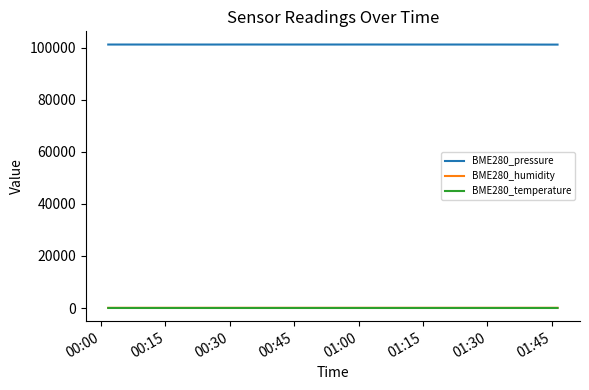

Which series has the largest total across all categories?

BME280_pressure